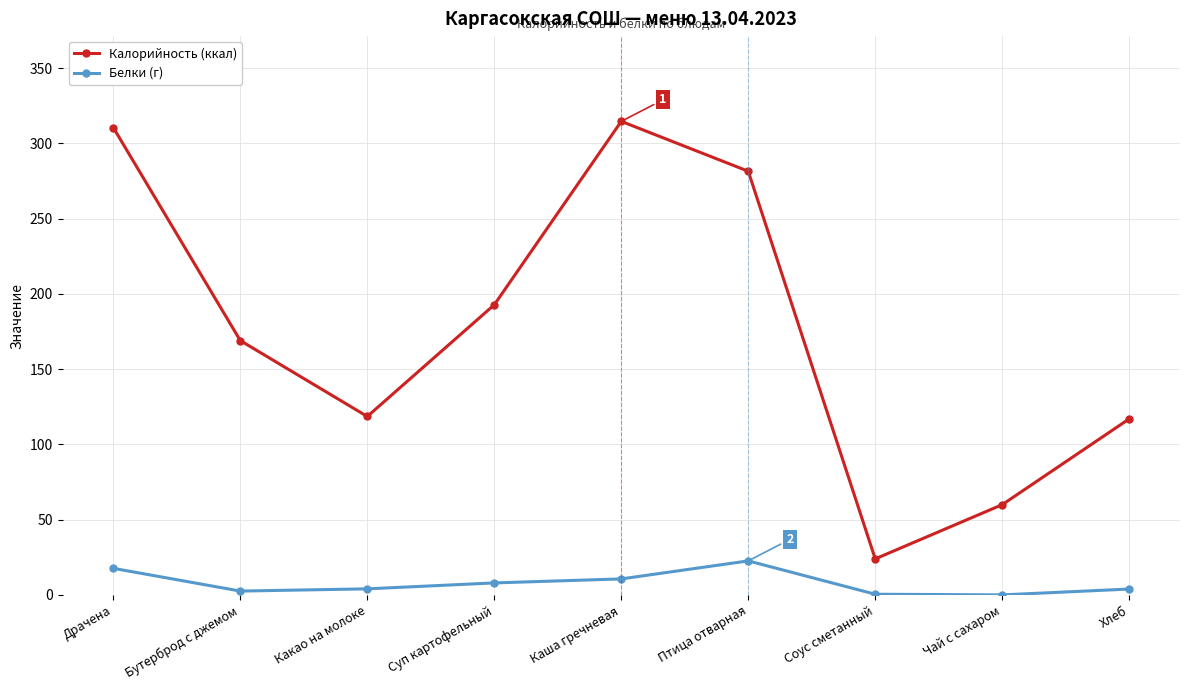

What are all the series names shown in the legend?

Калорийность (ккал), Белки (г)